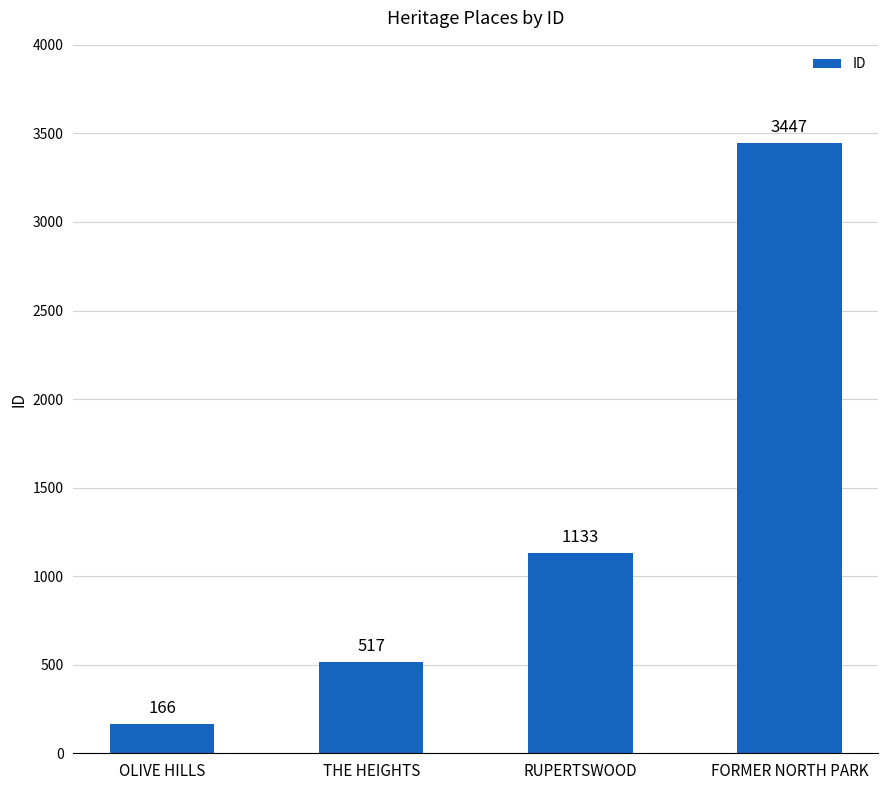

List the labels in order of value, largest first.

FORMER NORTH PARK, RUPERTSWOOD, THE HEIGHTS, OLIVE HILLS